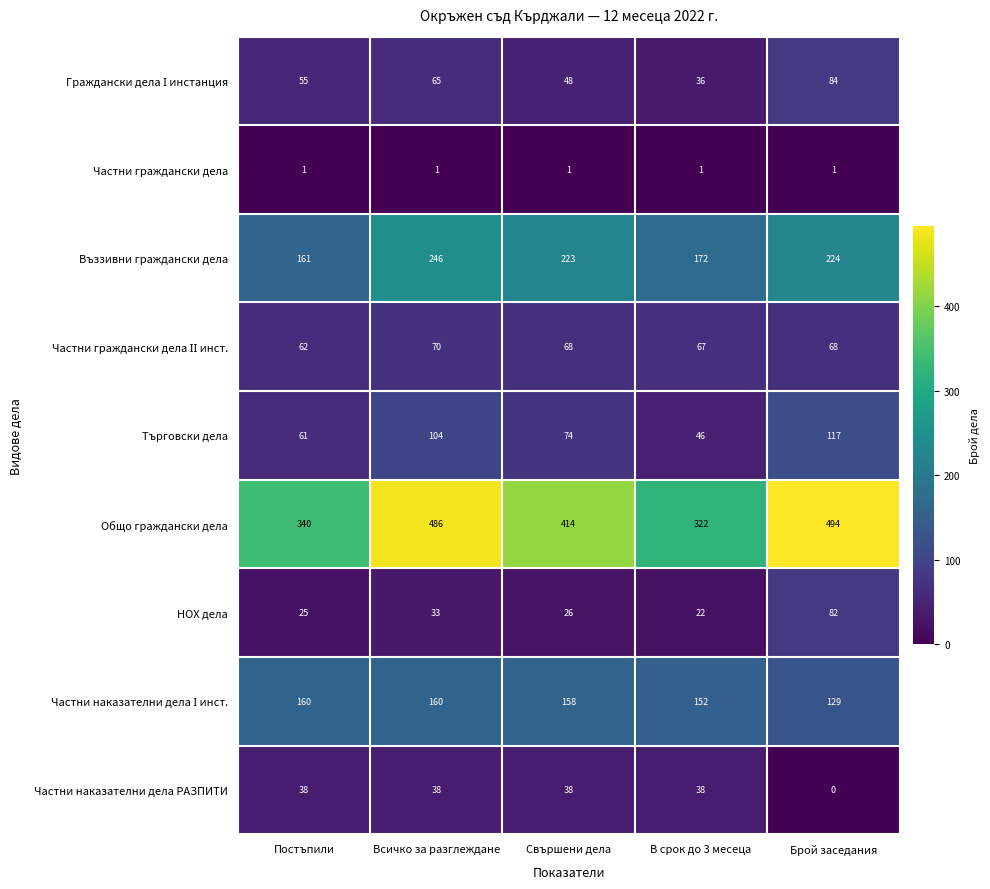

What is the total value across all series at Всичко за разглеждане?

1203